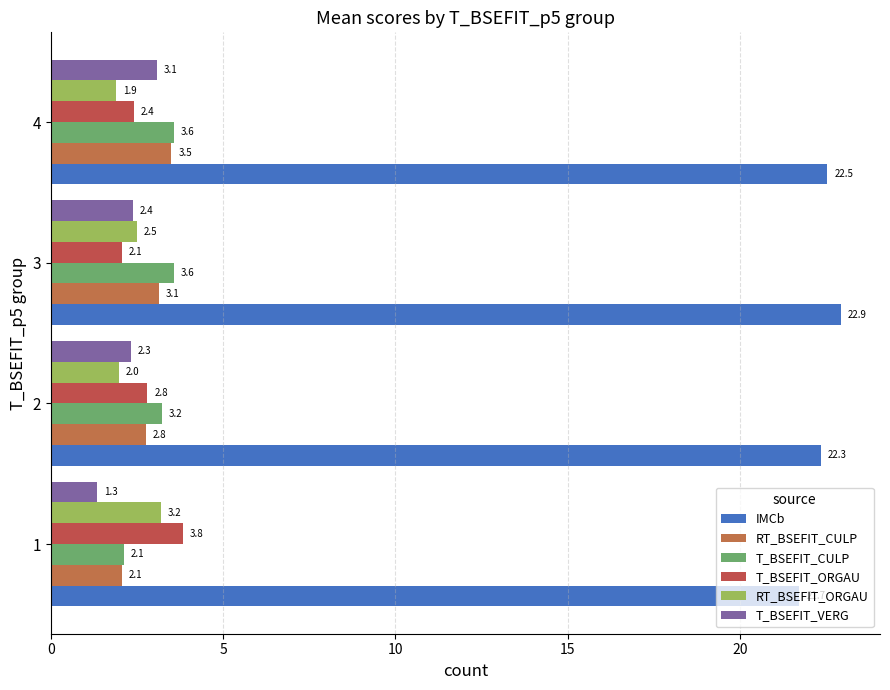

How many values in the RT_BSEFIT_CULP series exceed 3?

2